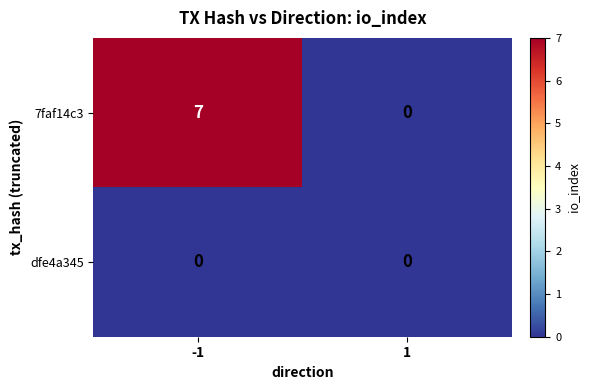

At how many categories does at least one series exceed 3?

1